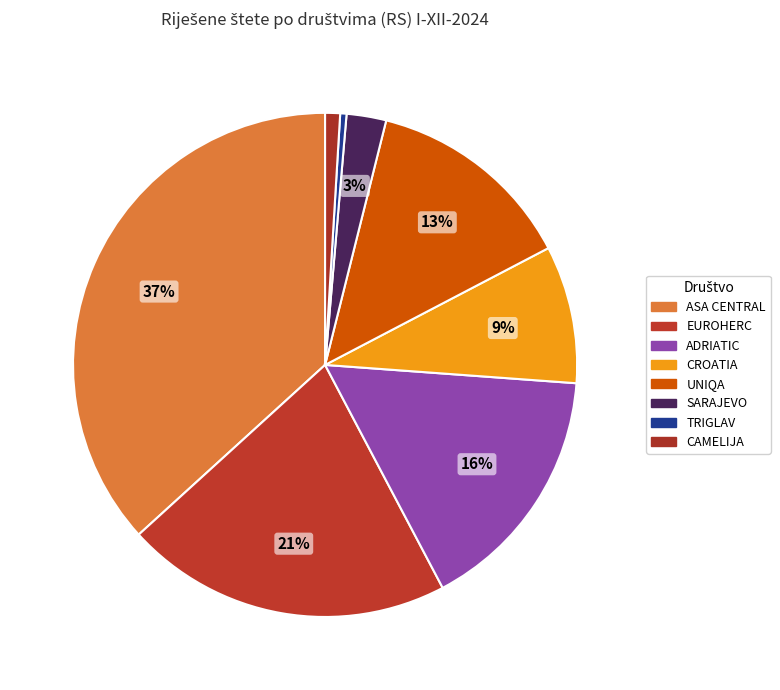

How many slices are in this pie chart?

8